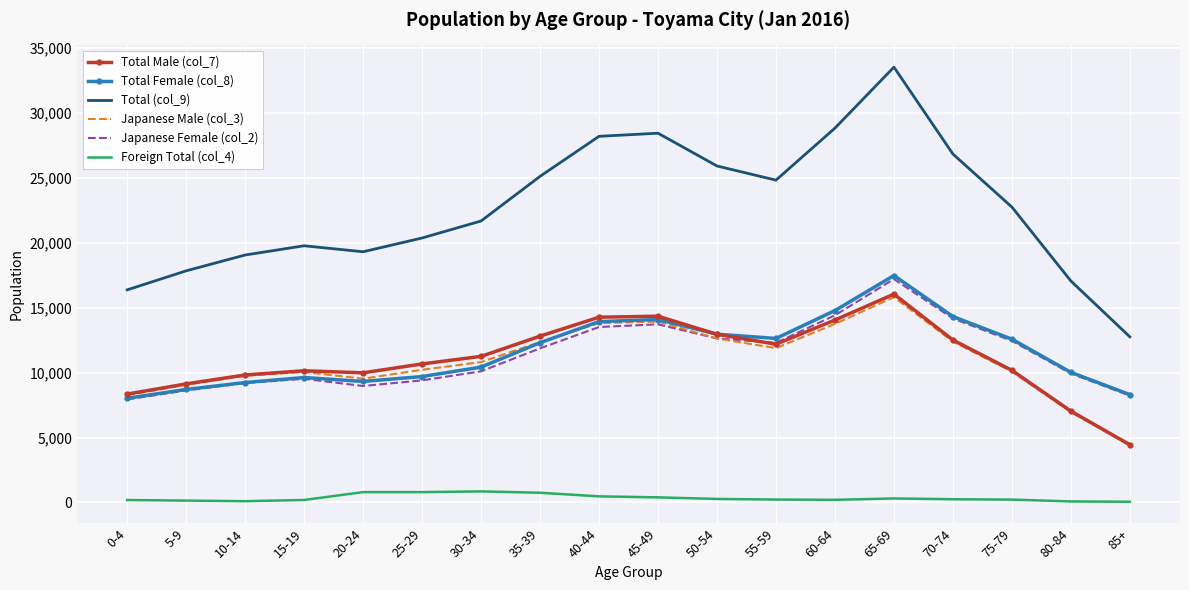

Which series has the widest spread of values?

Total (col_9)